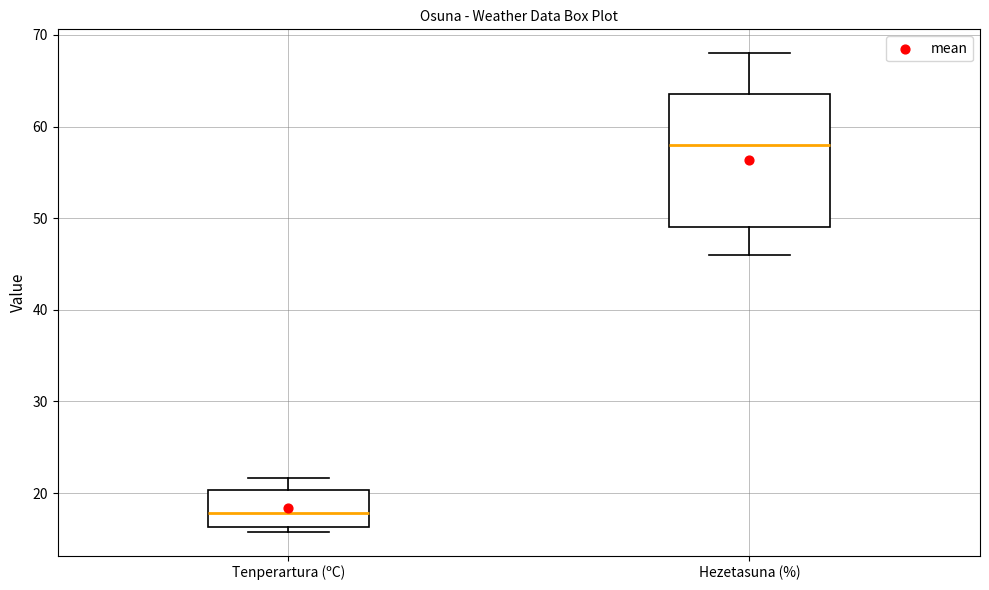

Which box is the tallest, from its lower edge to its upper edge?

Hezetasuna (%)